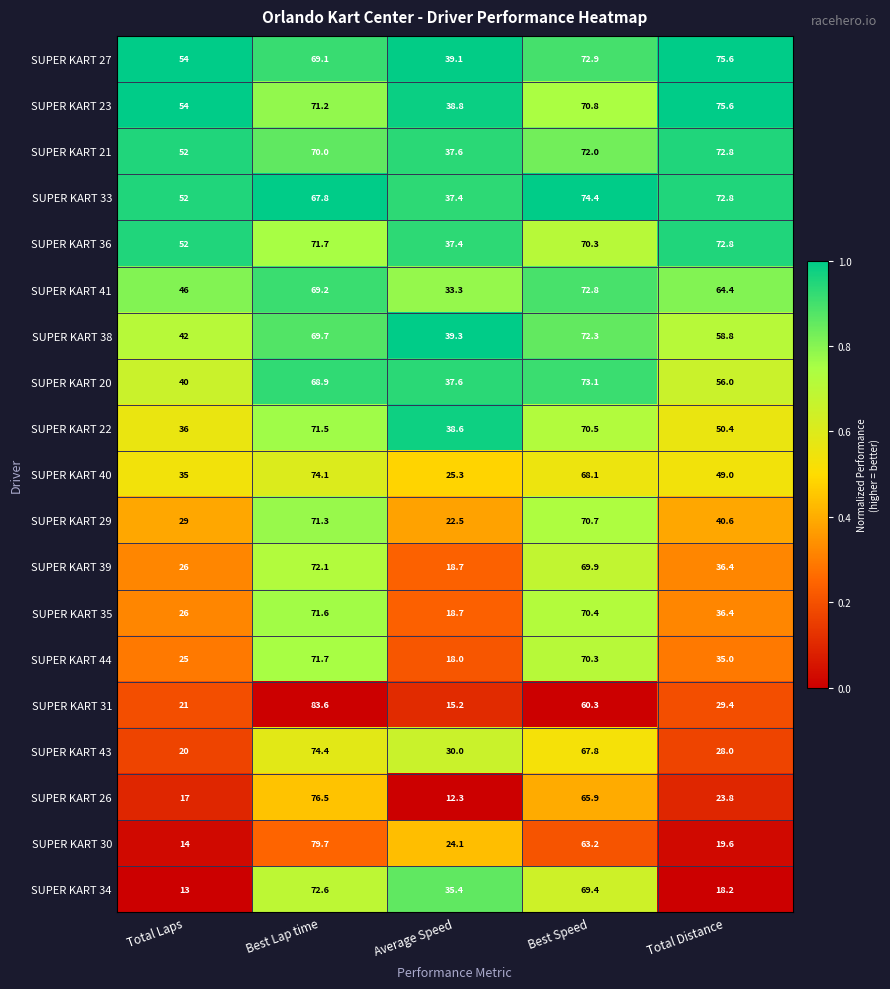

At which label does SUPER KART 39 first exceed 36?

Best Lap time